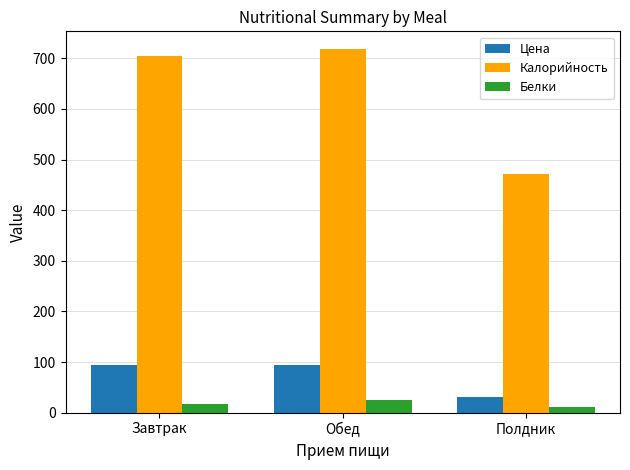

Which series changed the most between Обед and Полдник?

Калорийность